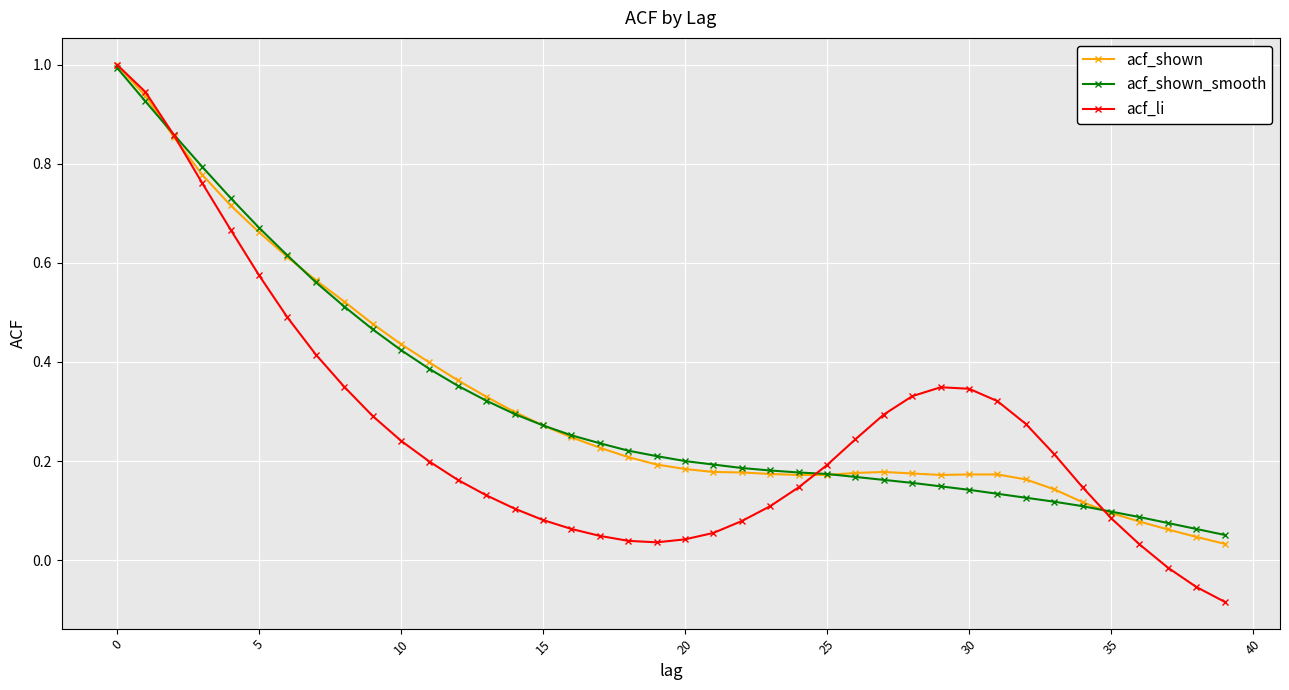

Which series has the largest range (max minus min)?

acf_li